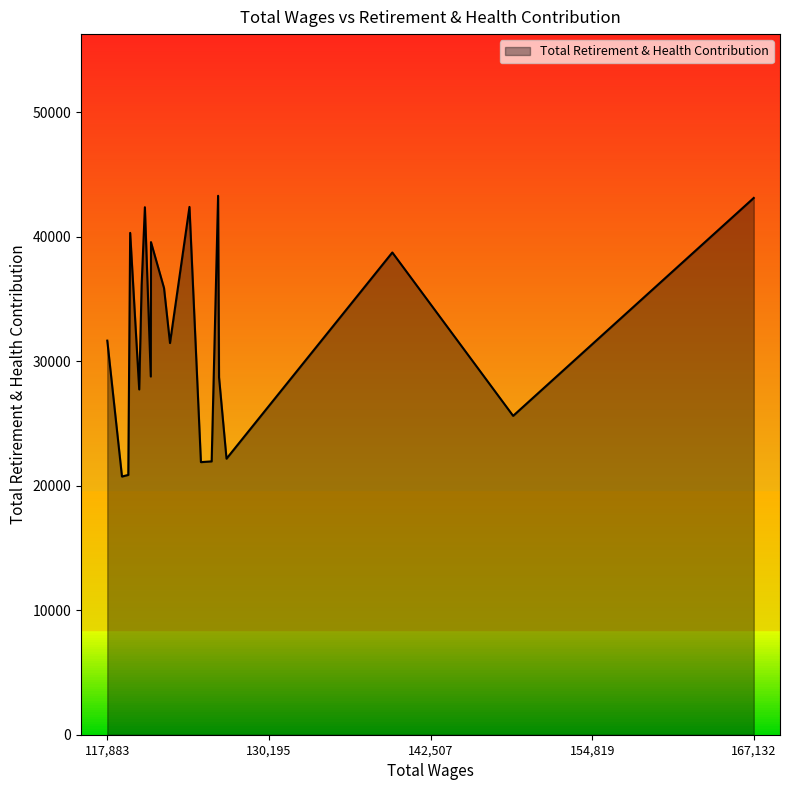

True or false: there are more than 2 points higher than both neighbors.

True